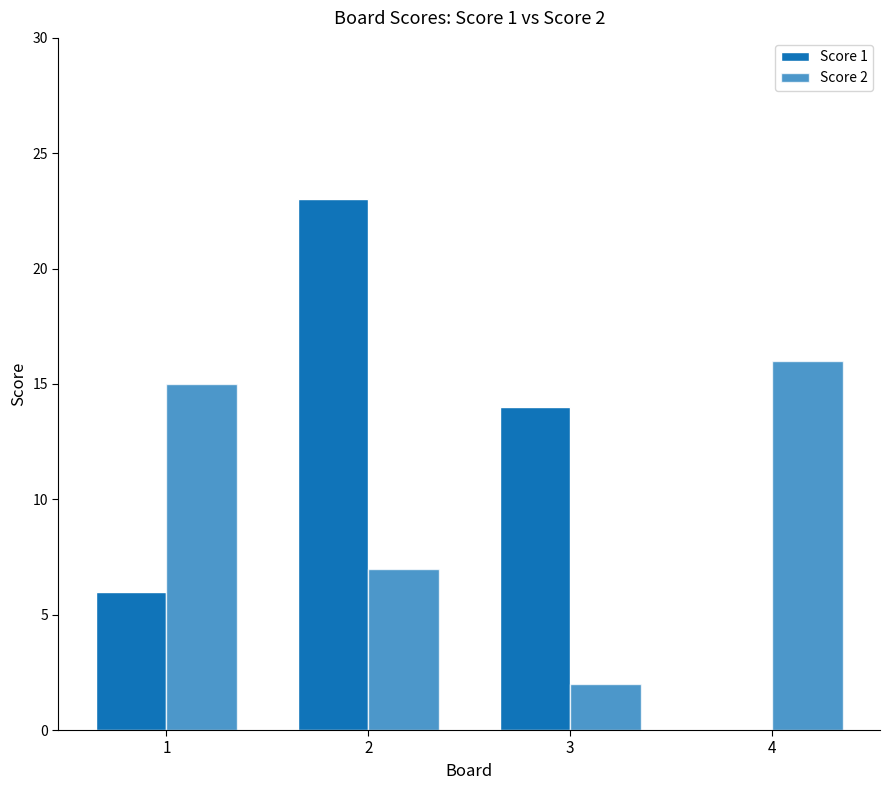

Count the number of data series in this chart.

2